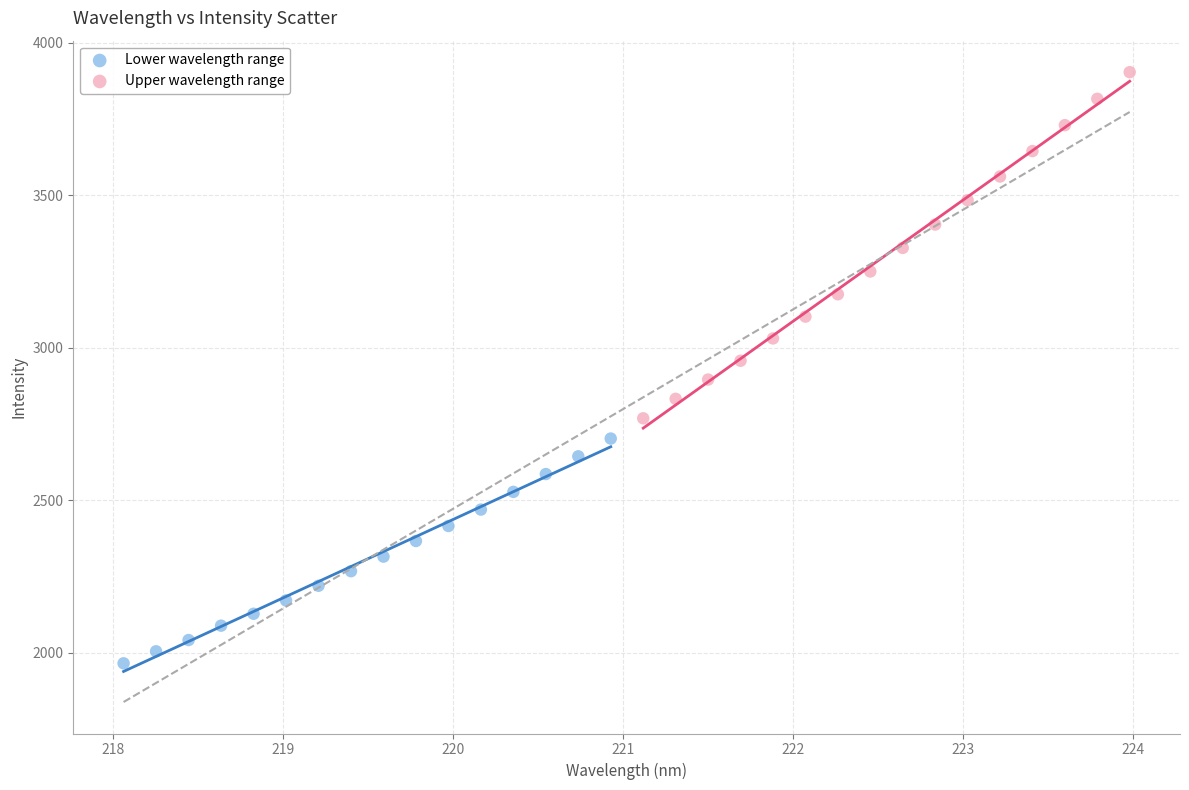

Which series reaches the maximum Y coordinate?

Upper wavelength range